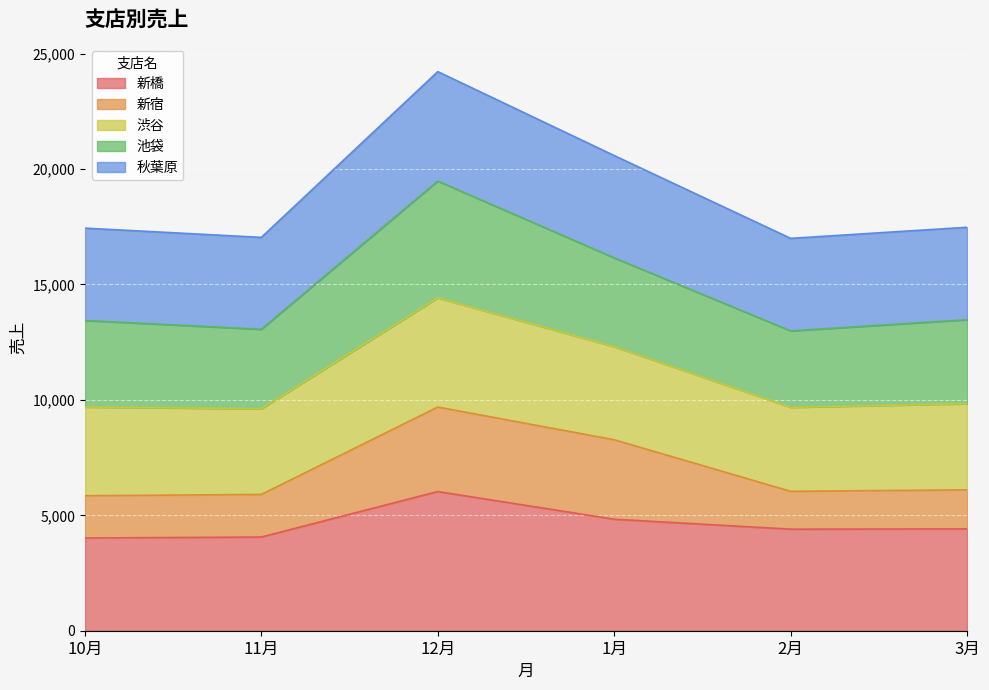

Where does the 新橋 series first go above 4413?

12月